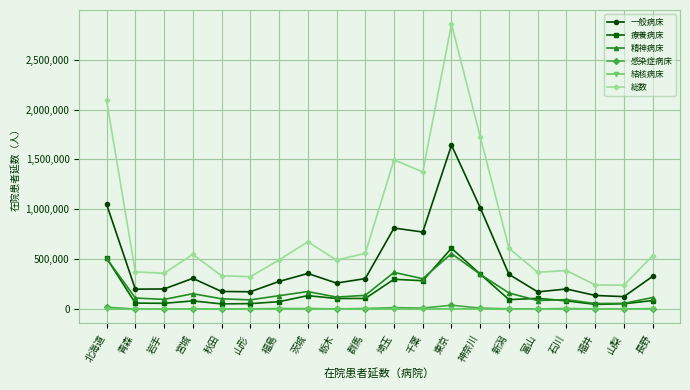

Where is 総数 nearest to the value 1547220?

埼玉